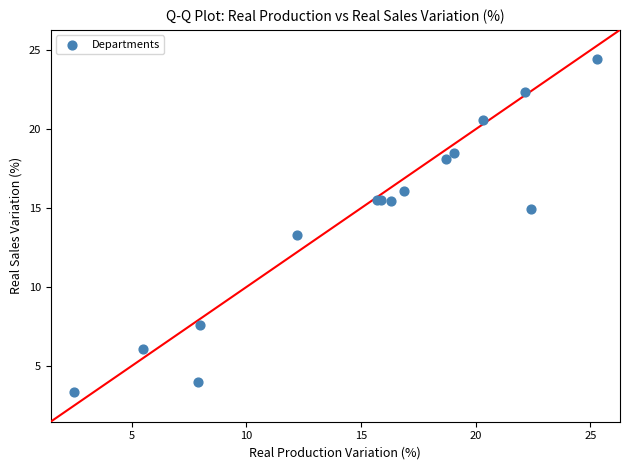

What Y value in the scatter plot is closest to 13?

13.3